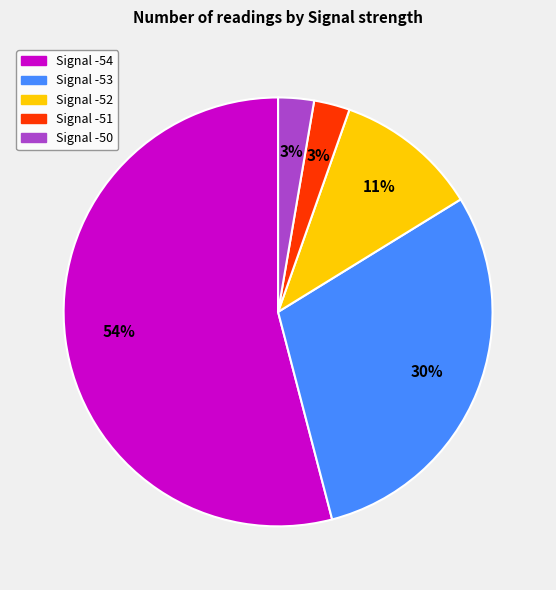

How many slices are in this pie chart?

5